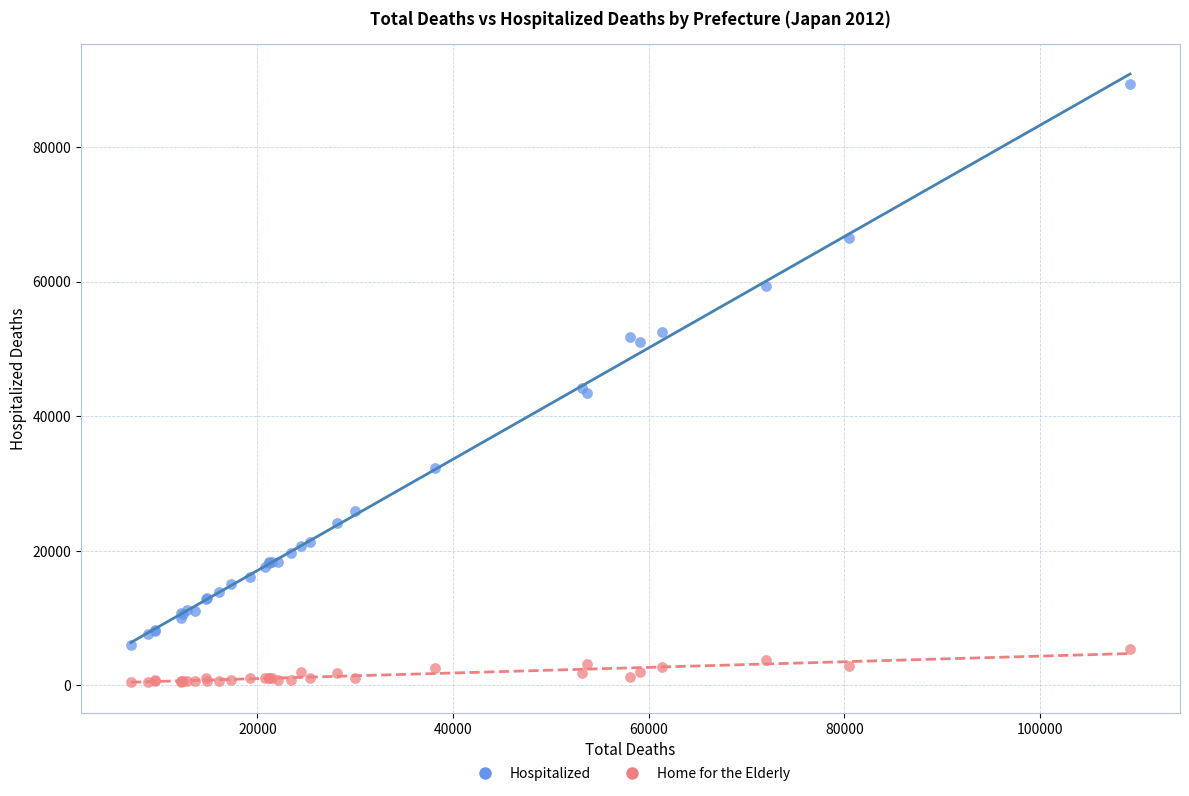

Which series has the widest spread of Y values?

Hospitalized